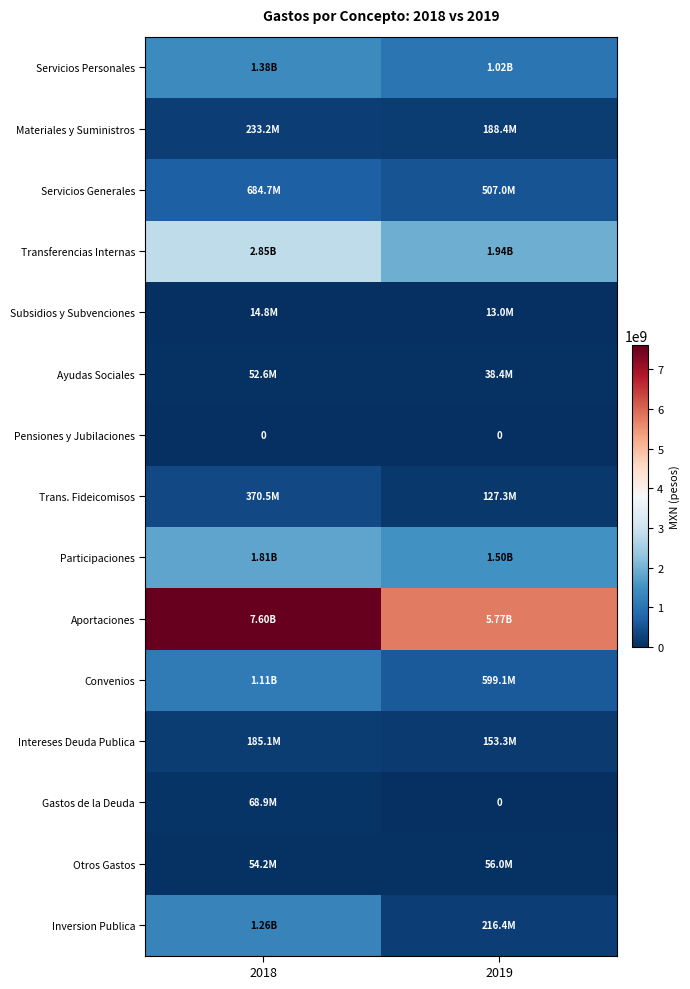

At which category is the sum across all series the highest?

2018